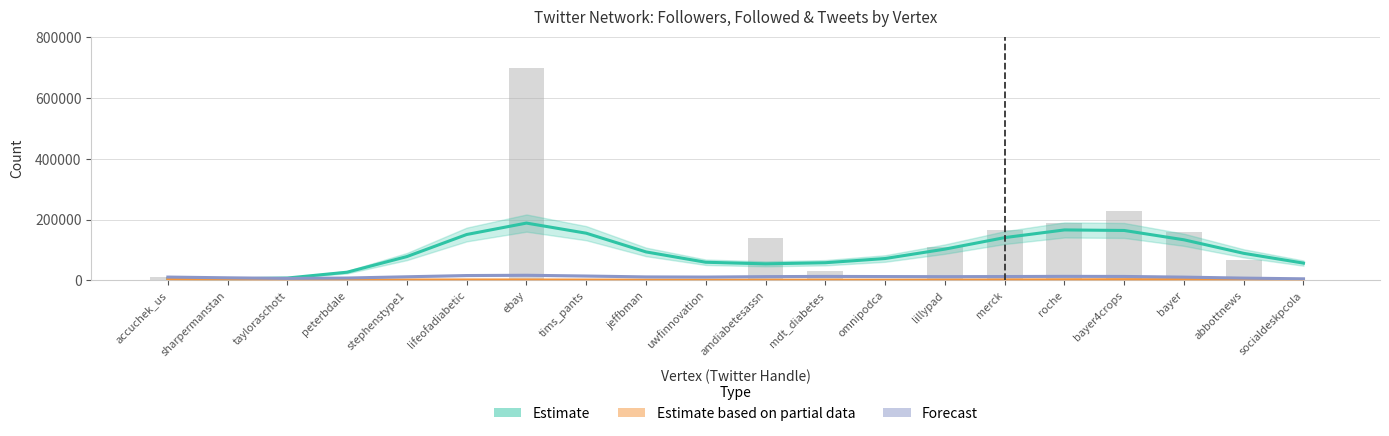

Between tayloraschott and abbottnews, which series saw the biggest shift?

Estimate